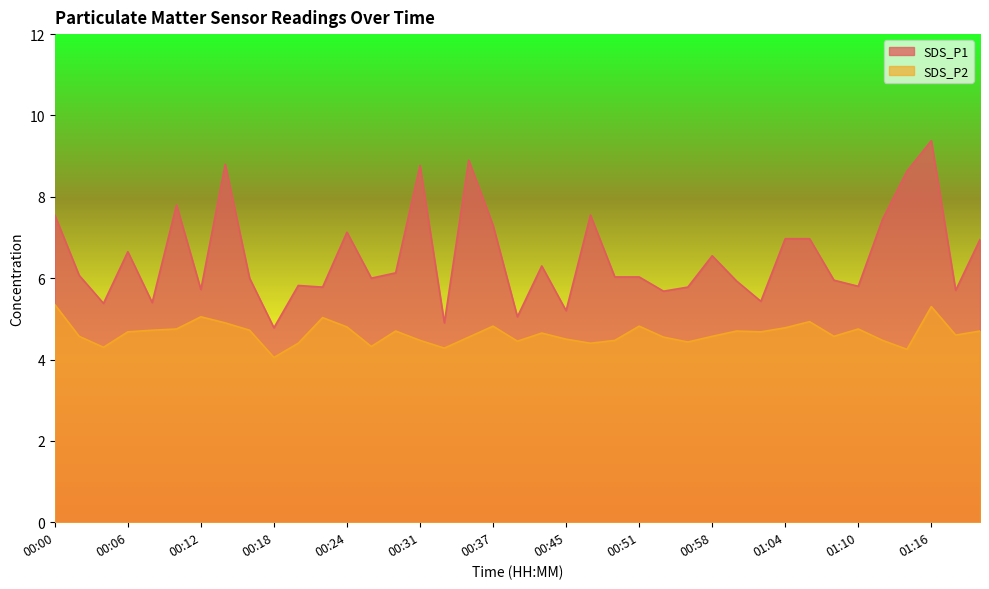

The value of SDS_P1 at 01:00 is 9.4. True or false?

False